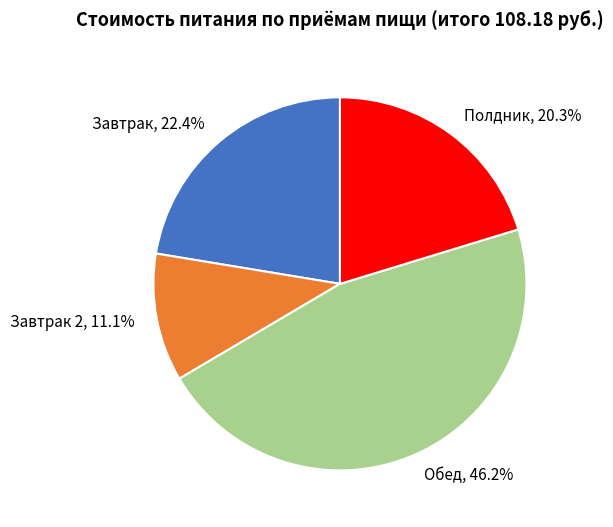

To the nearest percent, what is the difference between the largest and smallest slice percentages?

35%